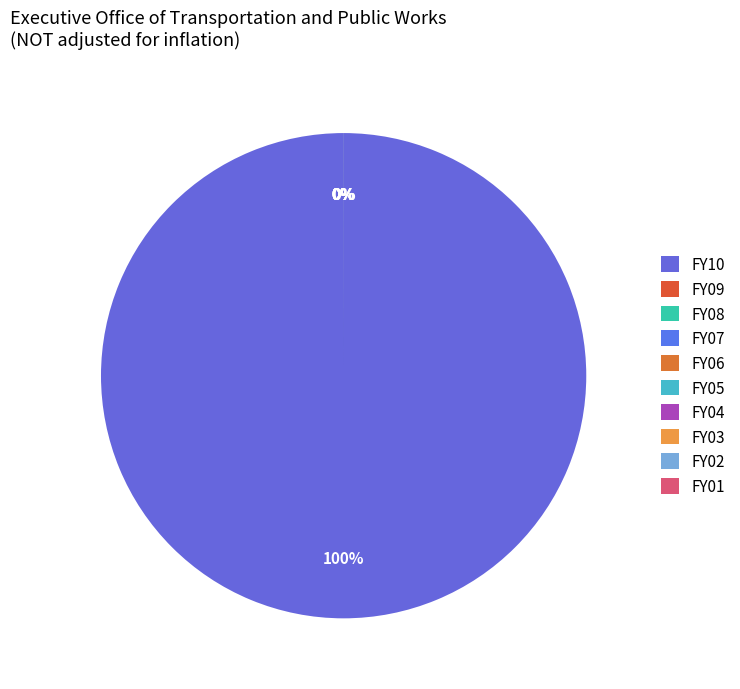

Is FY10 the majority of the pie?

Yes